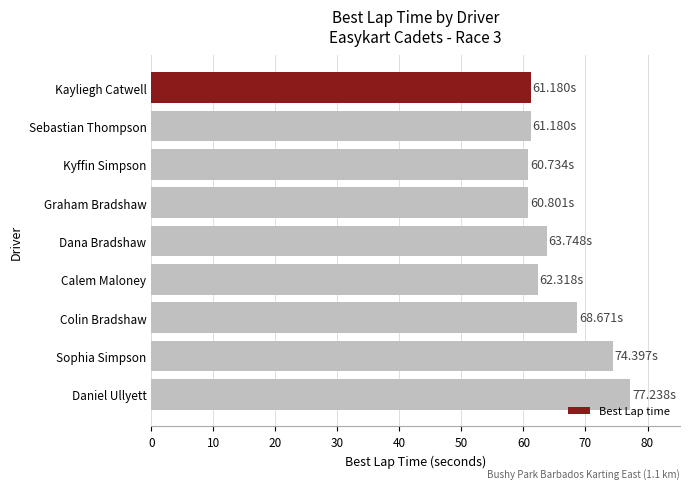

What is the label of the 7th bar from the top?

Colin Bradshaw